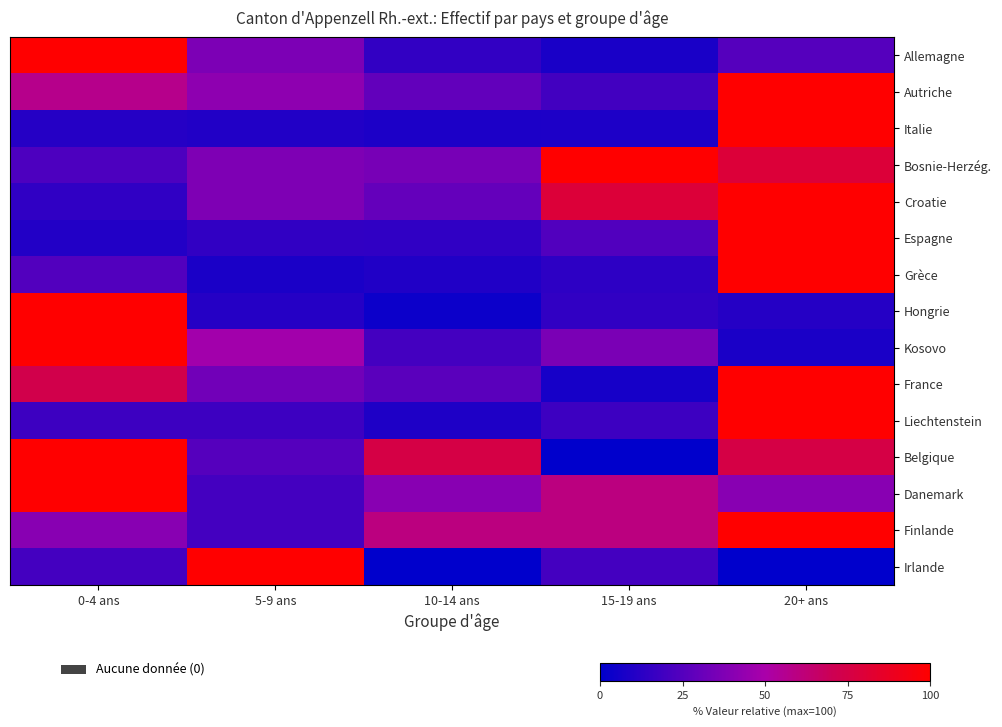

Which series has the largest total across all categories?

Finlande